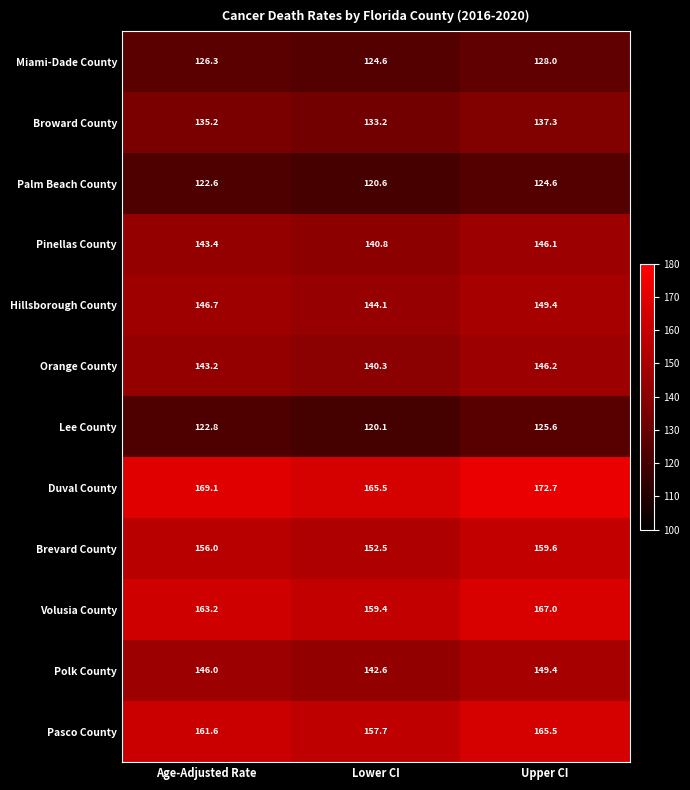

At Lower CI, list the series in order from largest to smallest.

Duval County, Volusia County, Pasco County, Brevard County, Hillsborough County, Polk County, Pinellas County, Orange County, Broward County, Miami-Dade County, Palm Beach County, Lee County